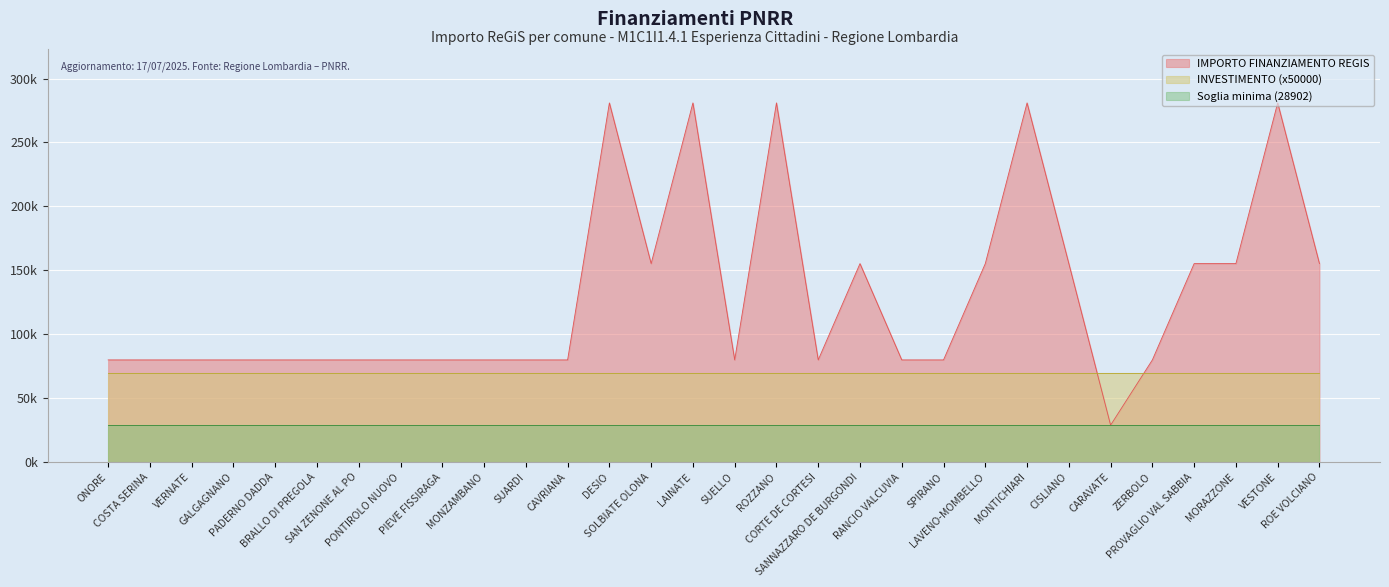

Between CORTE DE CORTESI and MONZAMBANO, which is larger?

CORTE DE CORTESI